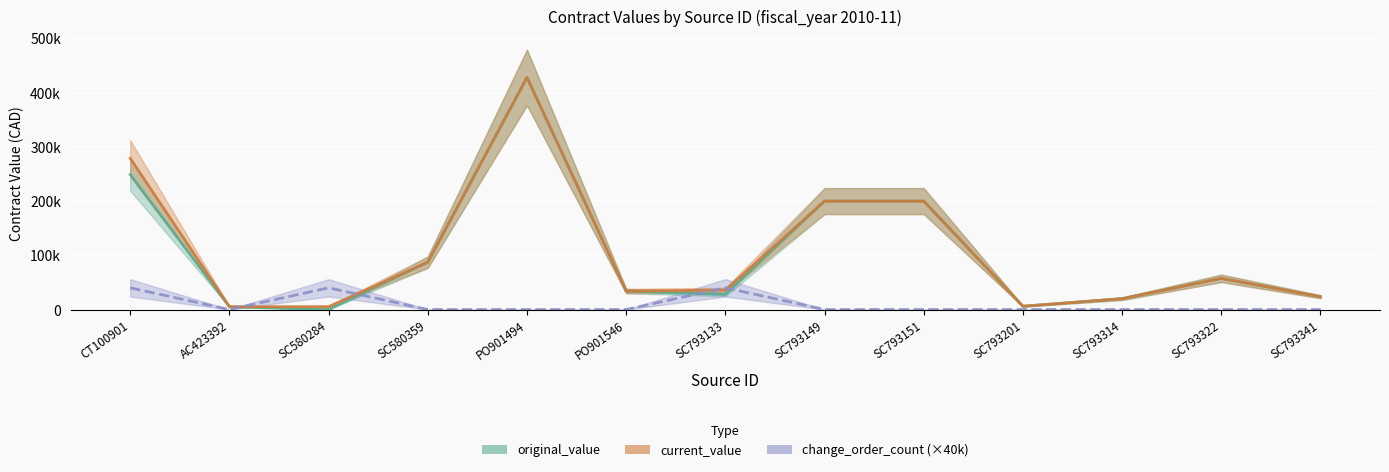

What is the total value across all series at SC793133?

103610.0